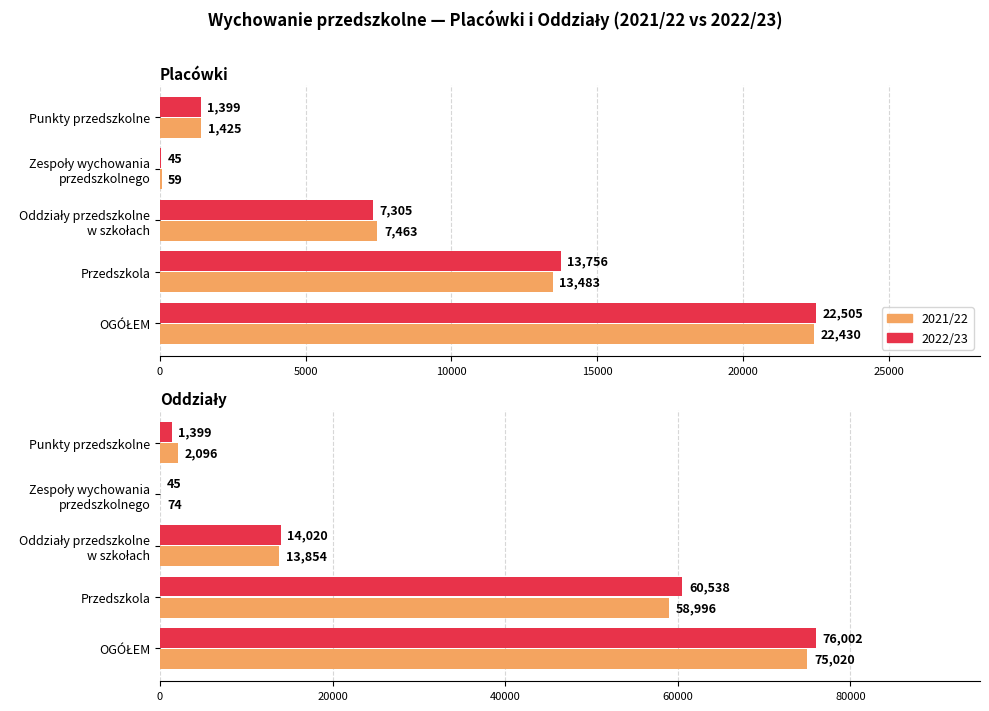

At how many categories does at least one series exceed 73146?

1